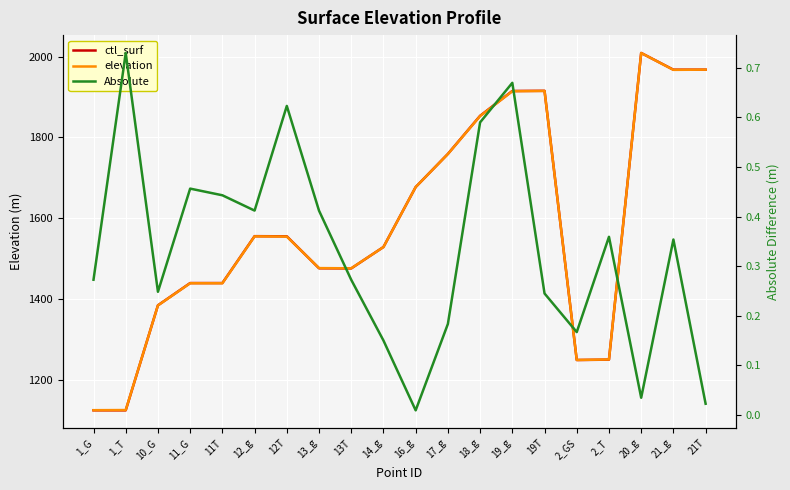

True or false: Absolute has a value of 0.4 at 13T.

False